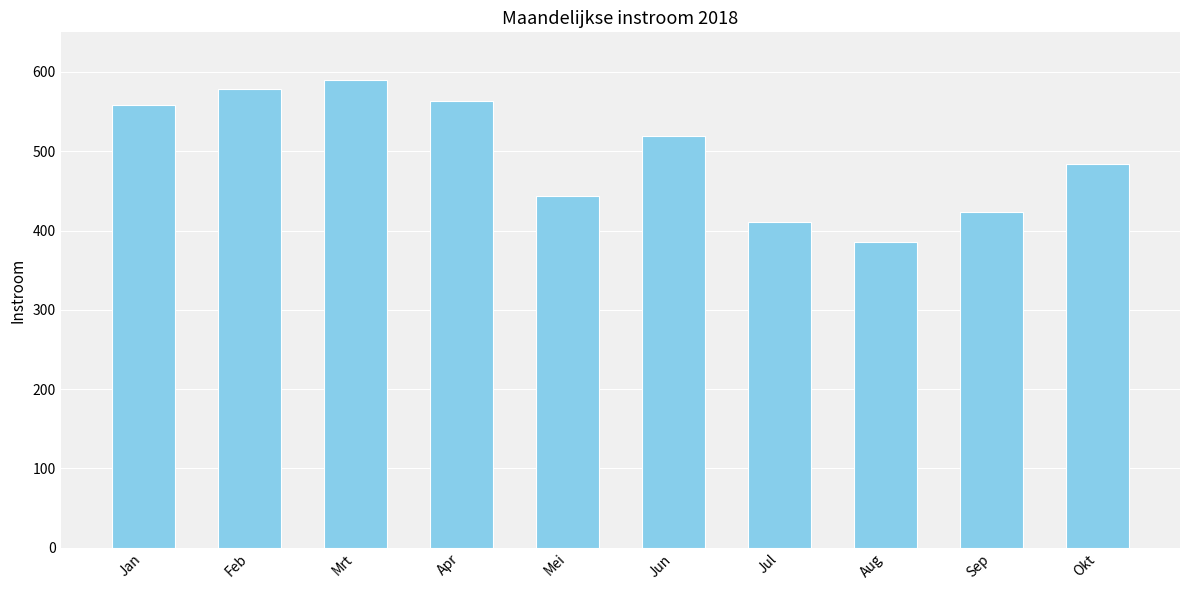

How many categories are shown in the chart?

10